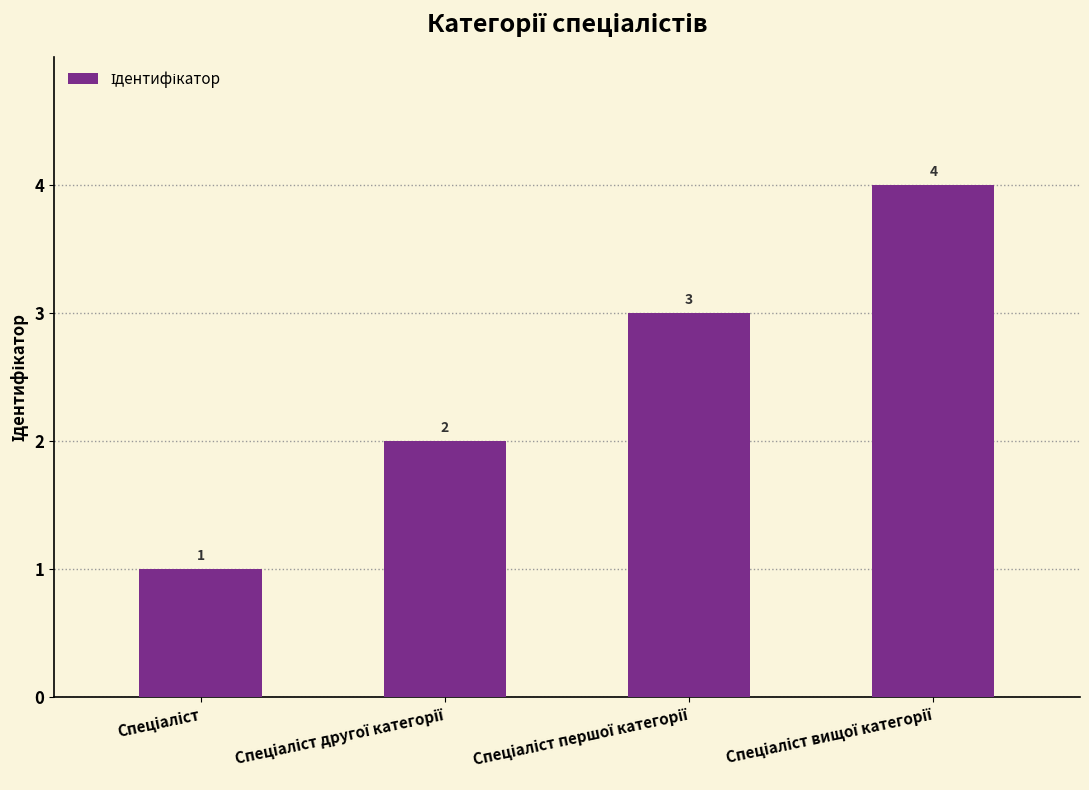

How many values are between 2 and 4?

3